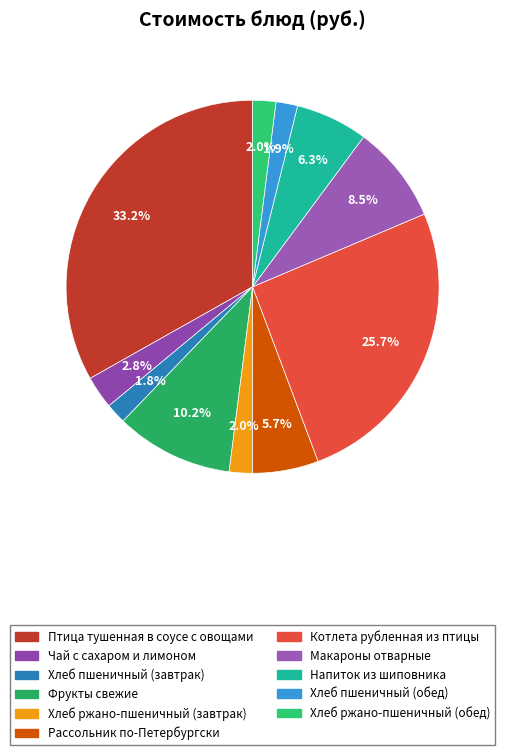

What portion of the pie excludes Птица тушенная в соусе с овощами?

66.8%